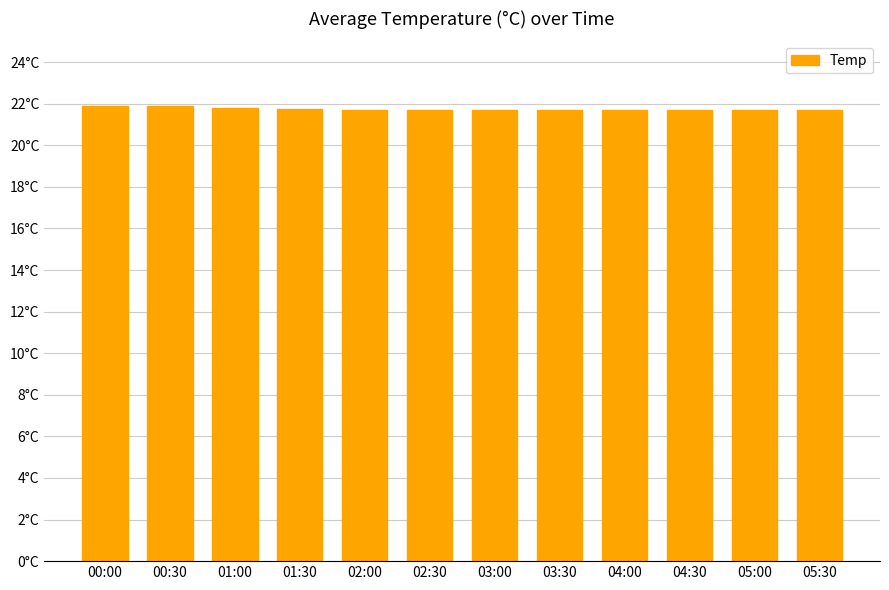

What is the label of the 12th bar from the right?

00:00